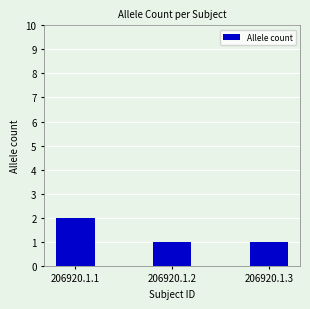

How many distinct data groups are displayed?

1